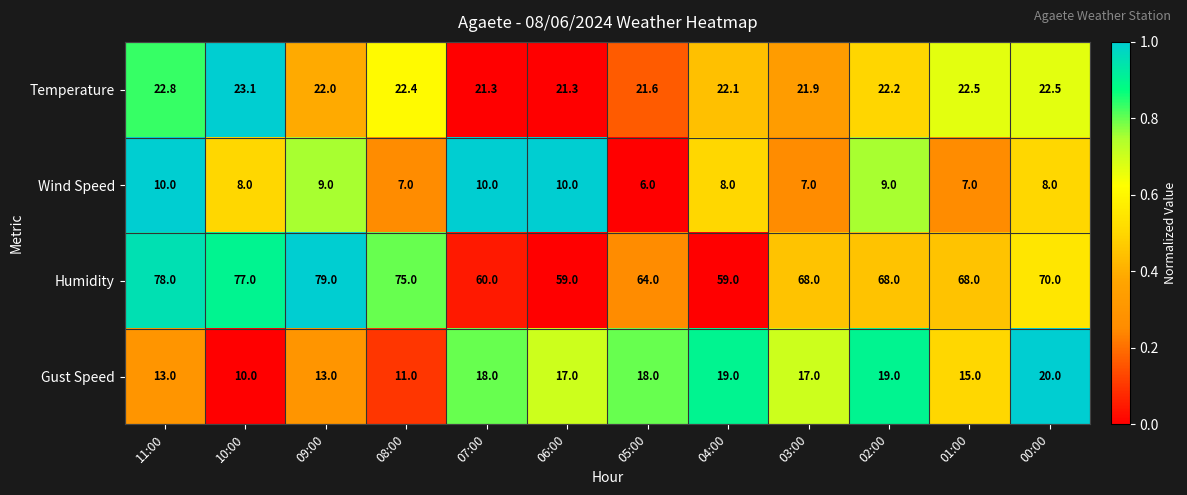

Which series has the largest total across all categories?

Humidity